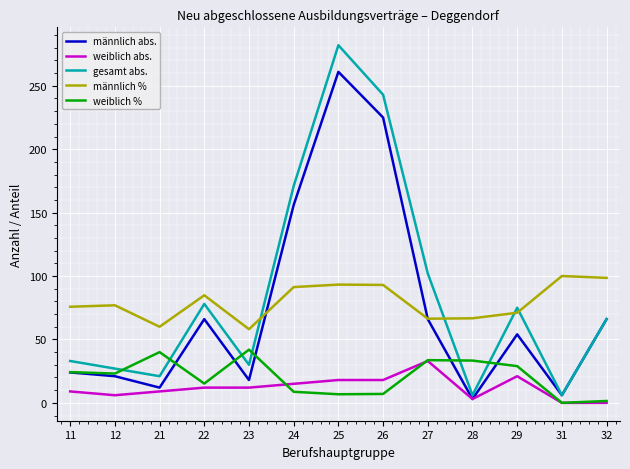

True or false: männlich % has a value of 26.5 at 28.

False